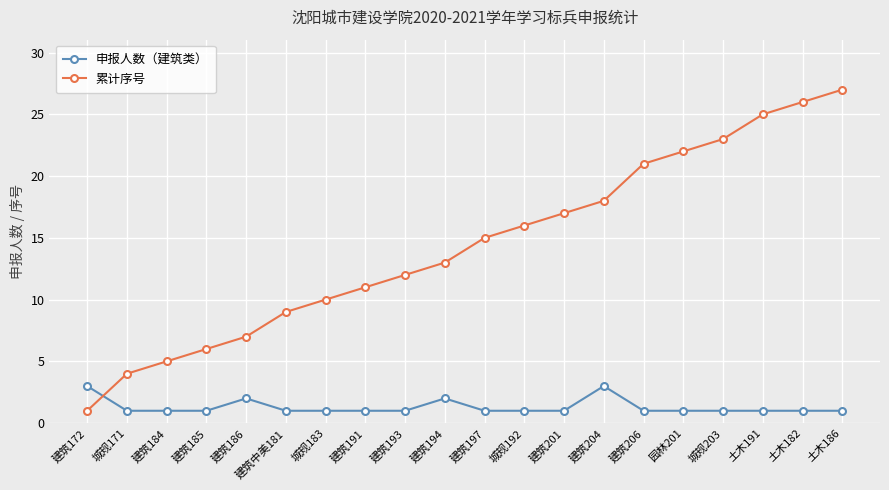

Rank the series by their maximum value, from lowest to highest.

申报人数（建筑类）, 累计序号